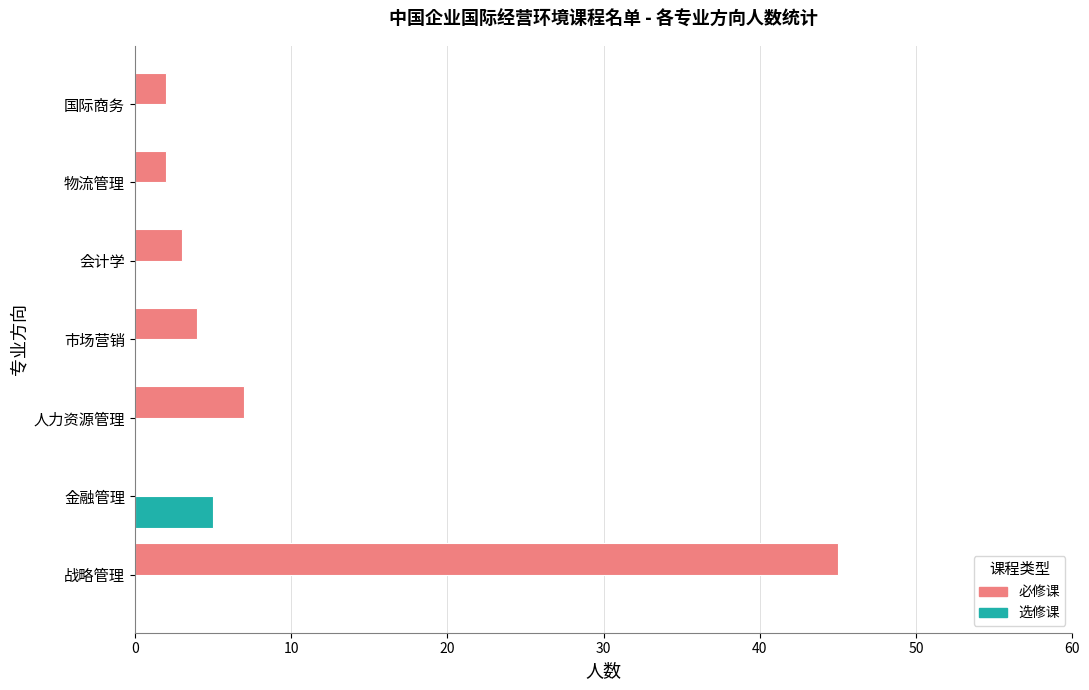

At which label does 选修课 reach its peak?

金融管理